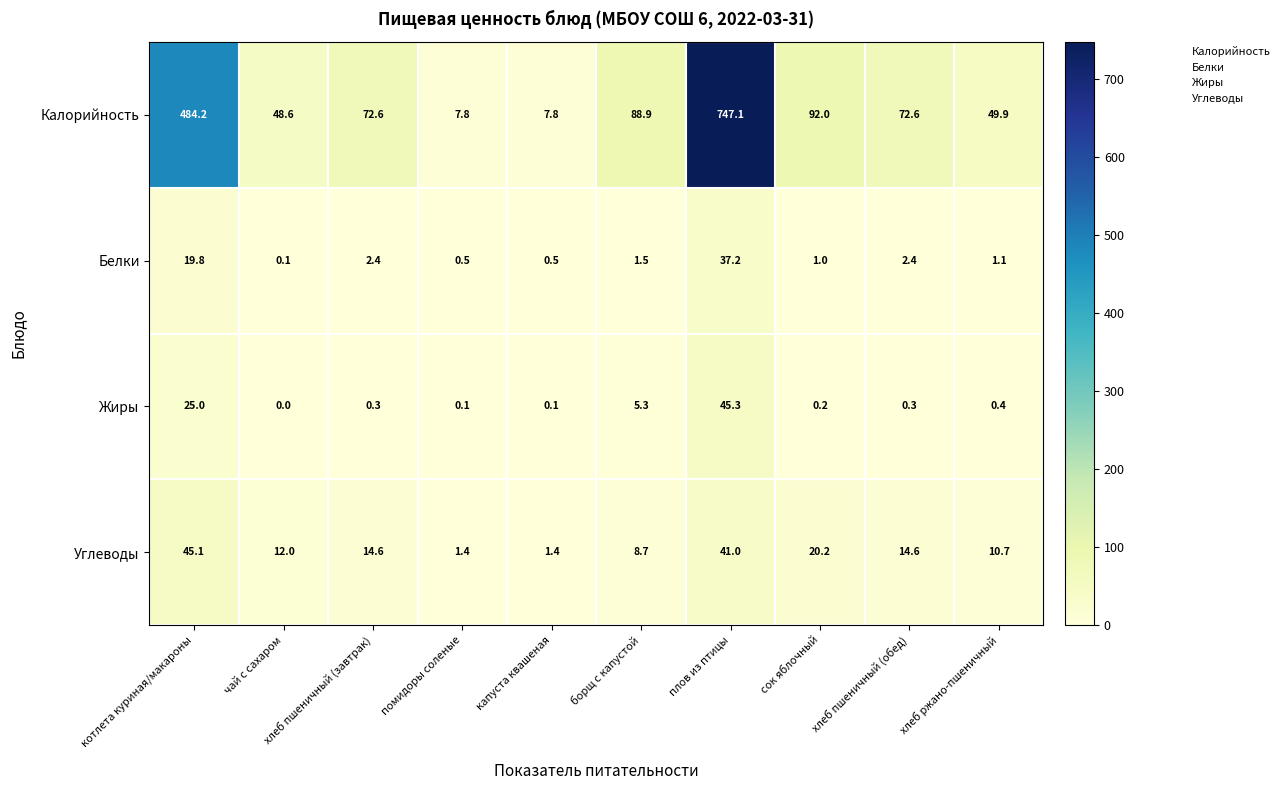

At which label is Жиры closest to 22?

котлета куриная/макароны